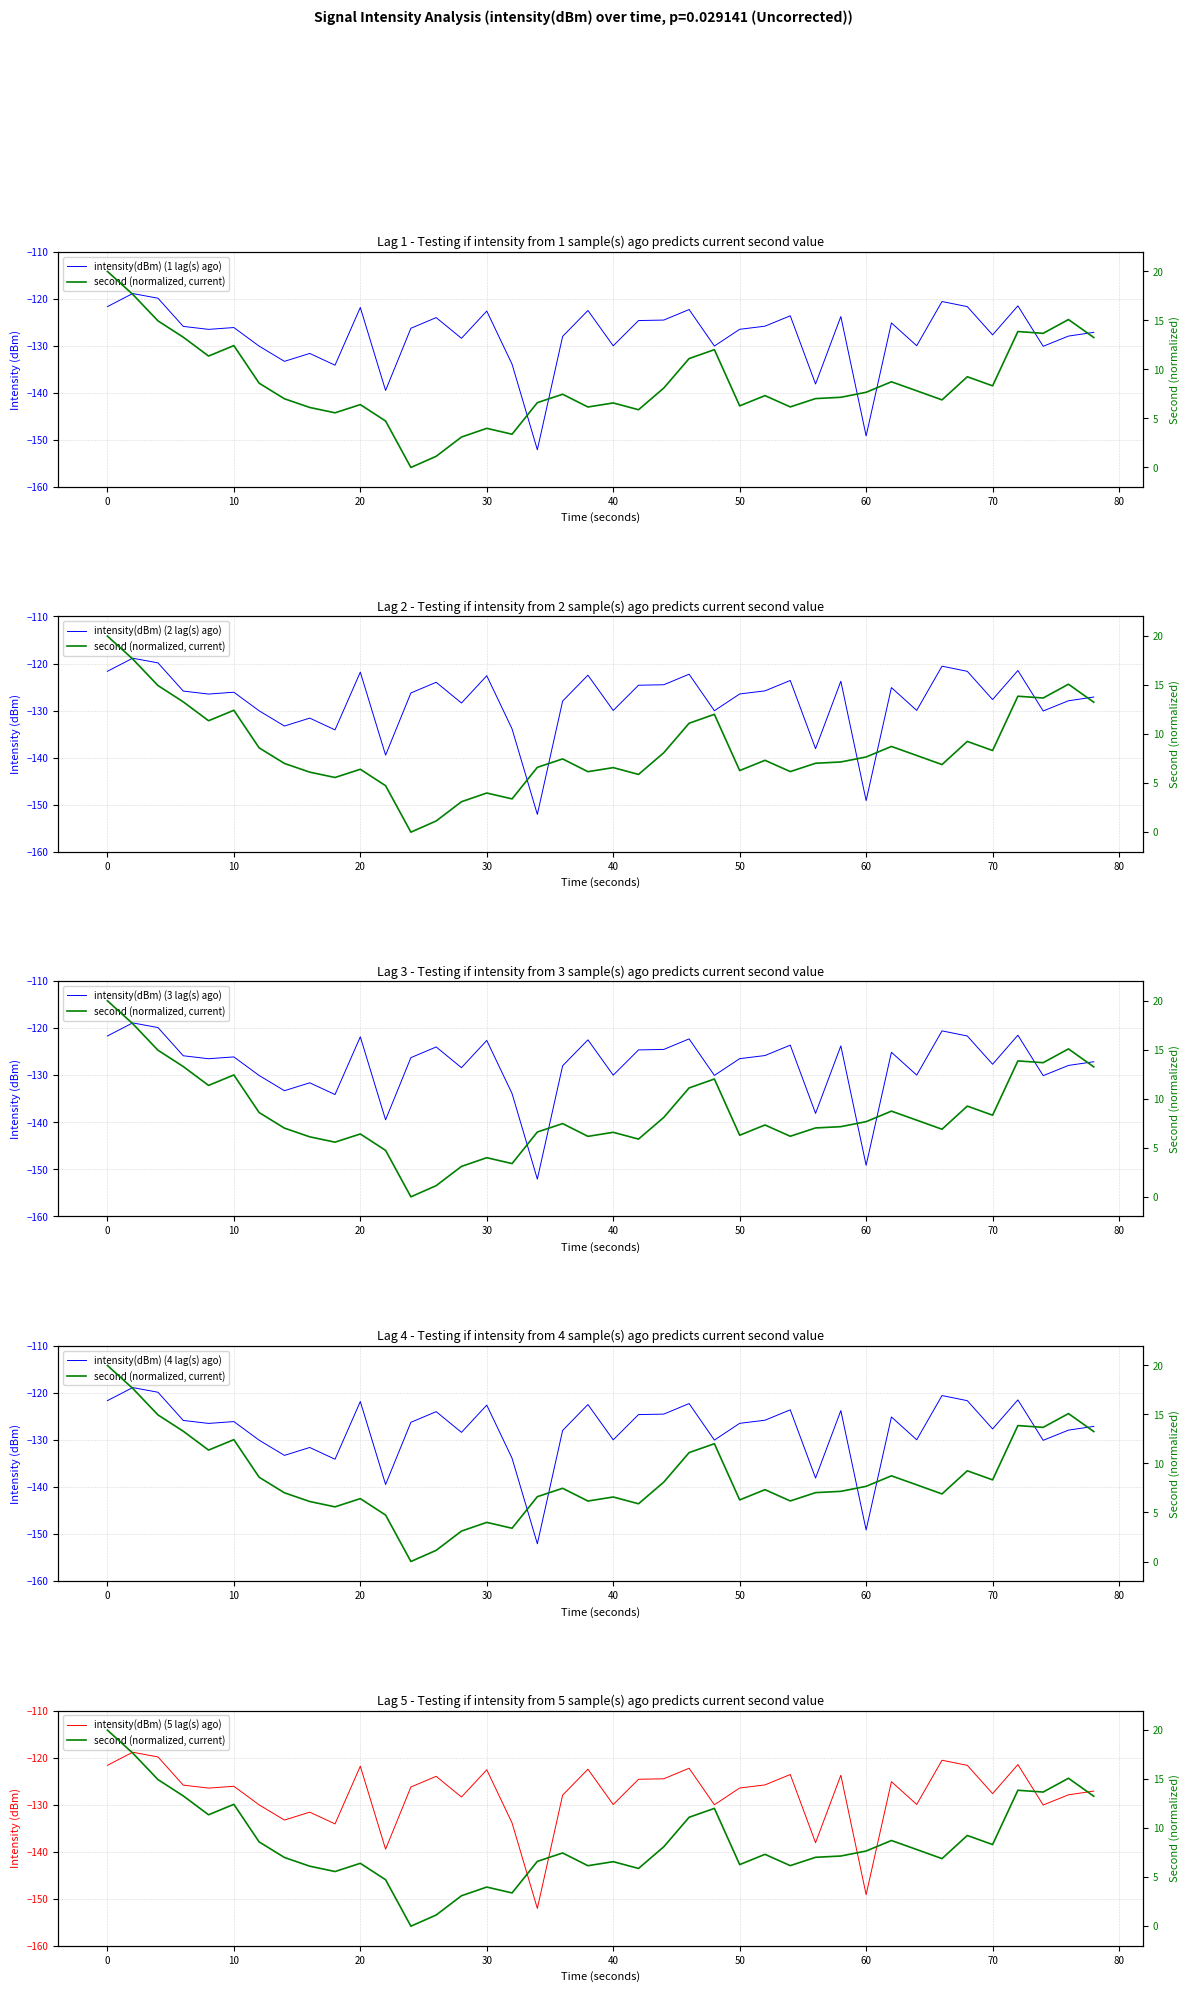

How many data points in intensity(dBm) (5 lag(s) ago) are above -126?

18